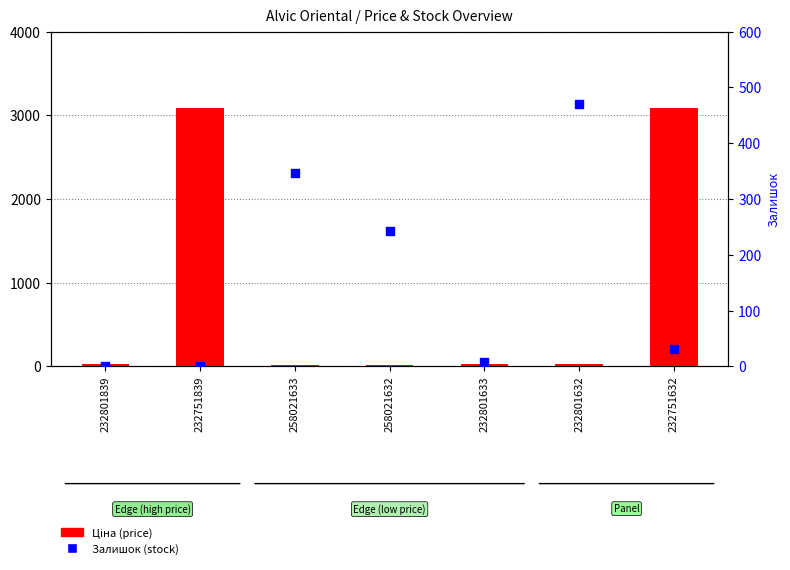

What is the total value across all series at 232751632?

3123.2